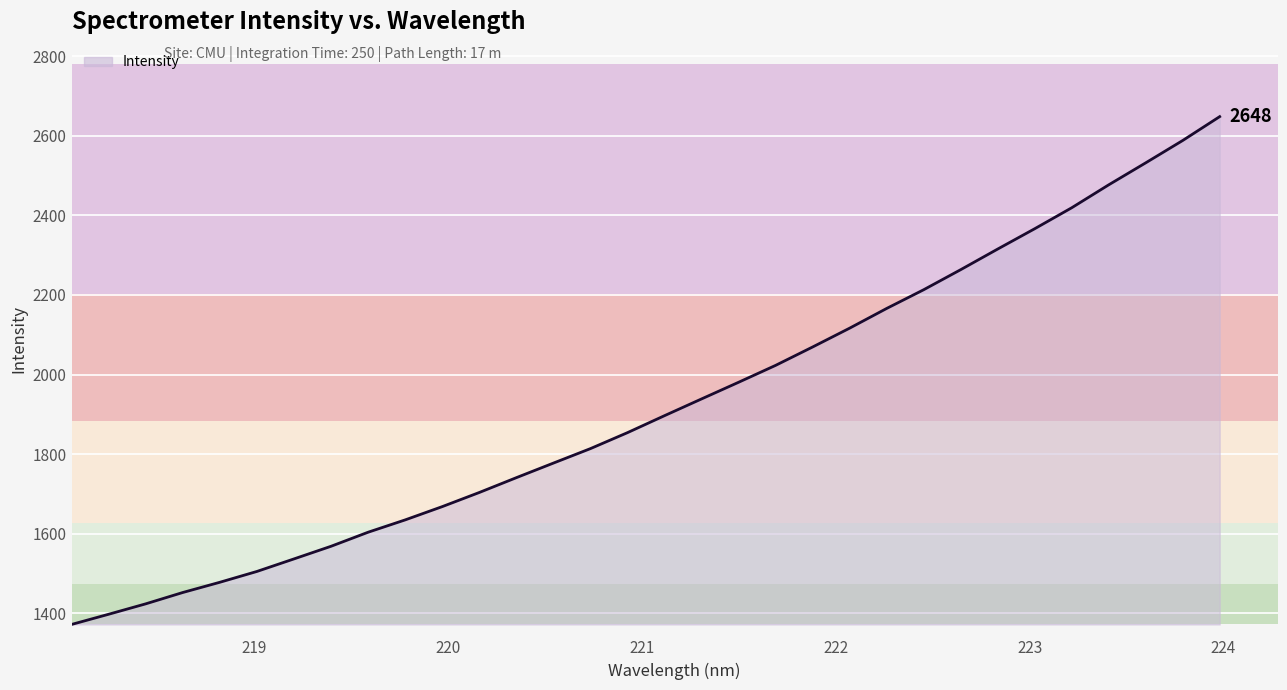

What is the greatest value displayed?

2648.3